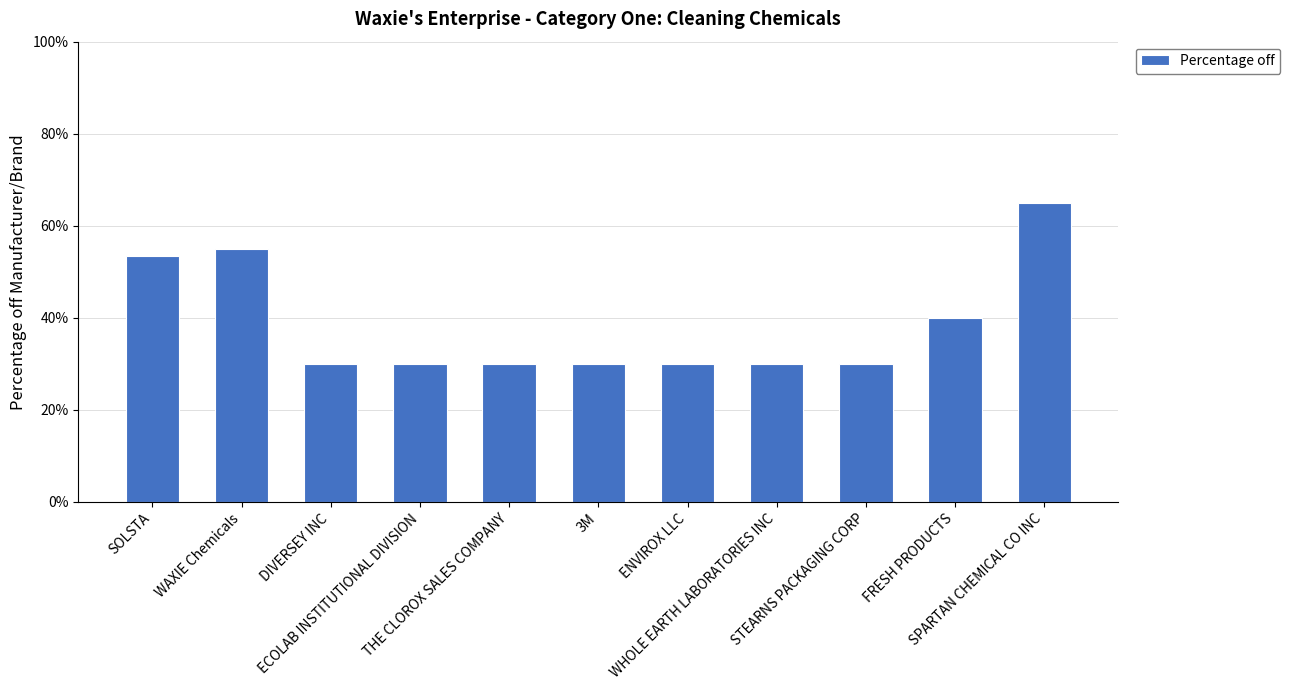

What position from the right is STEARNS PACKAGING CORP?

3